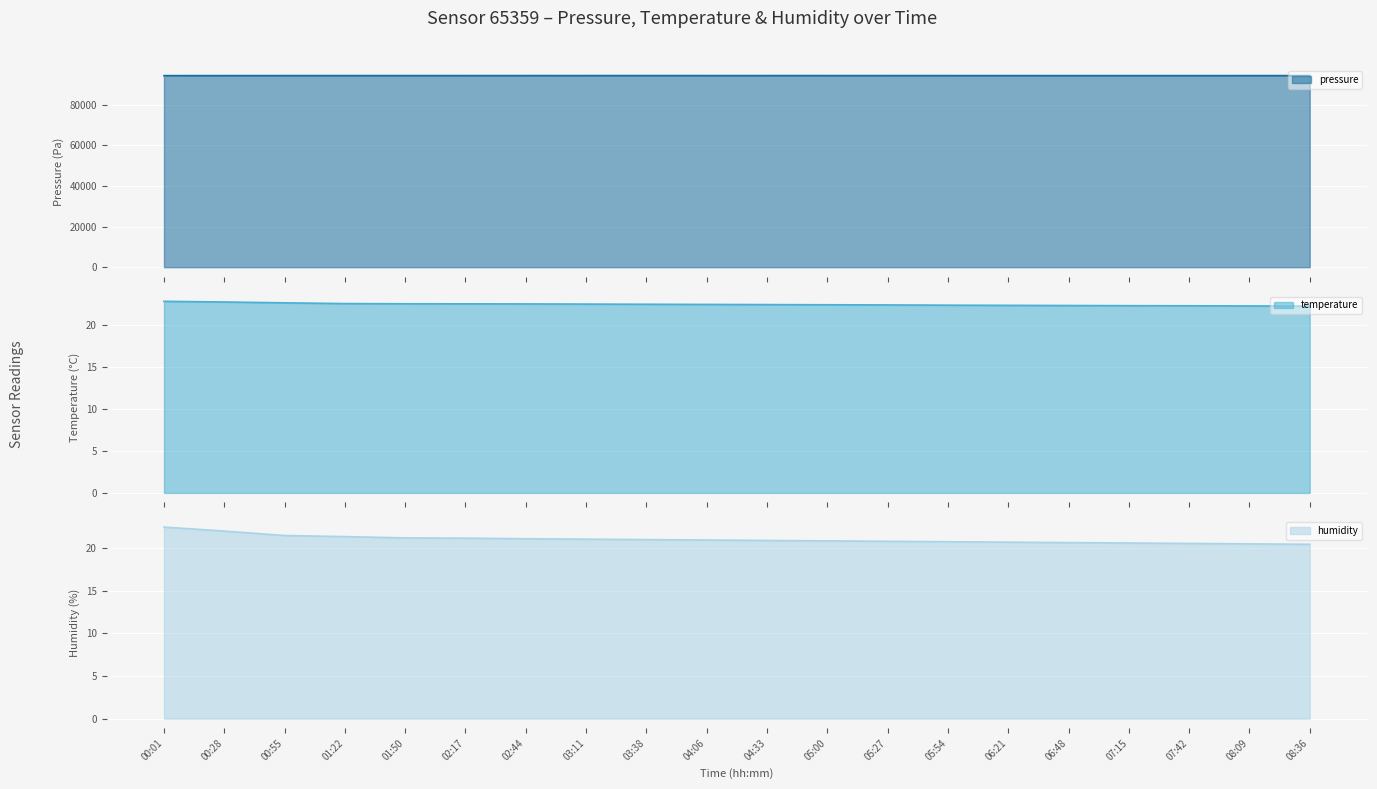

Which has a higher value, 06:21 or 05:27?

05:27